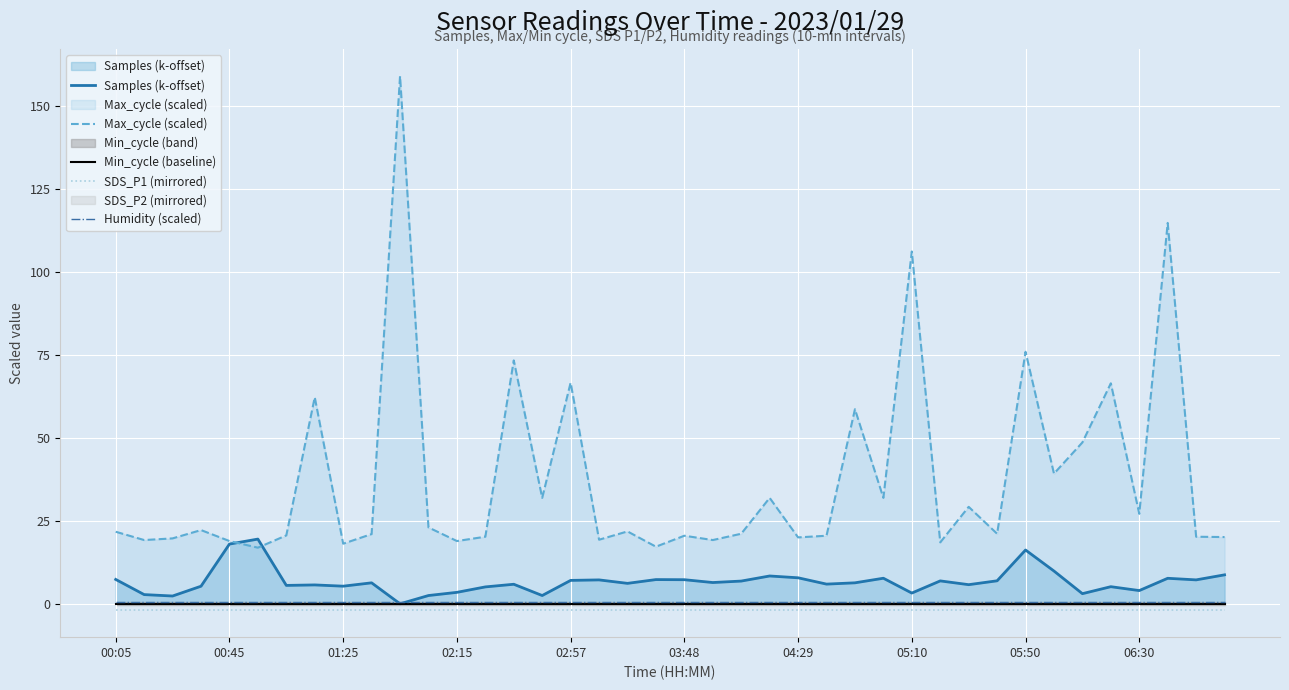

How many distinct data groups are displayed?

5